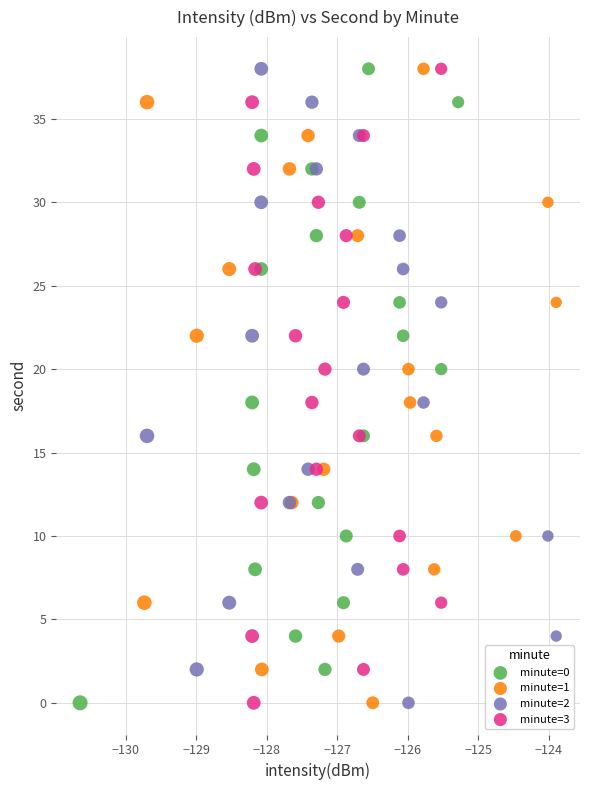

What are all the series names shown in the legend?

minute=0, minute=1, minute=2, minute=3